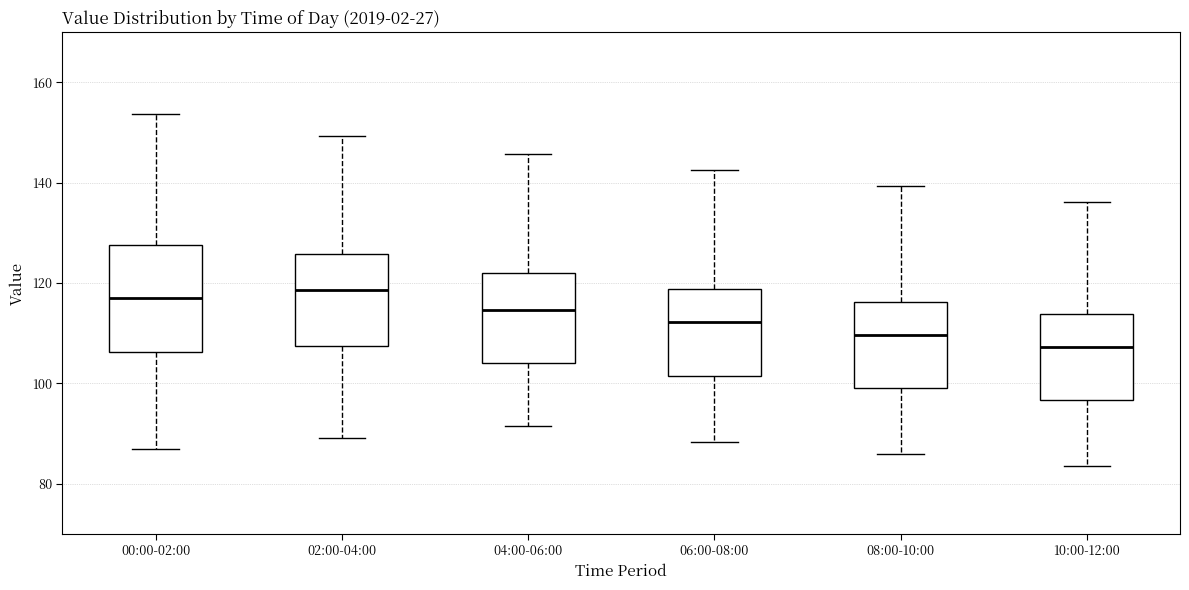

Comparing the boxes themselves (not the whiskers), which one is the tallest?

00:00-02:00